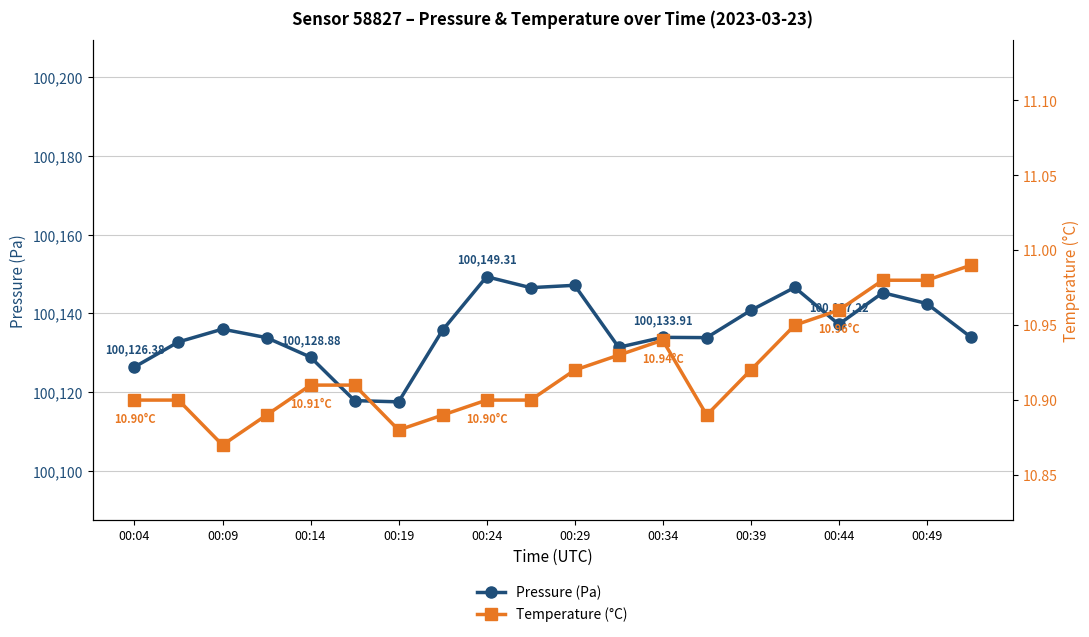

What is the maximum value shown in the chart?

100149.3